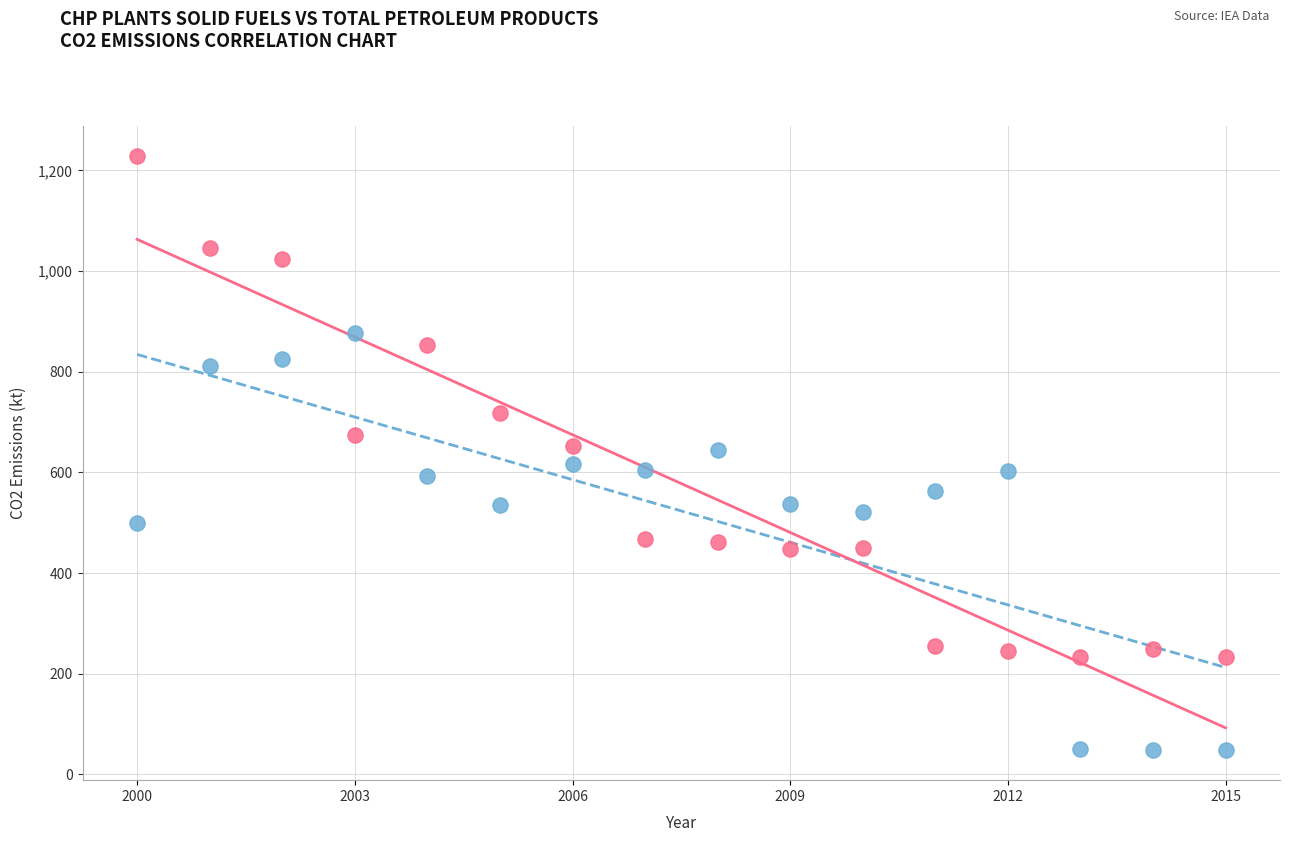

Across all data points, what is the range of Y values (max minus min)?

1181.4